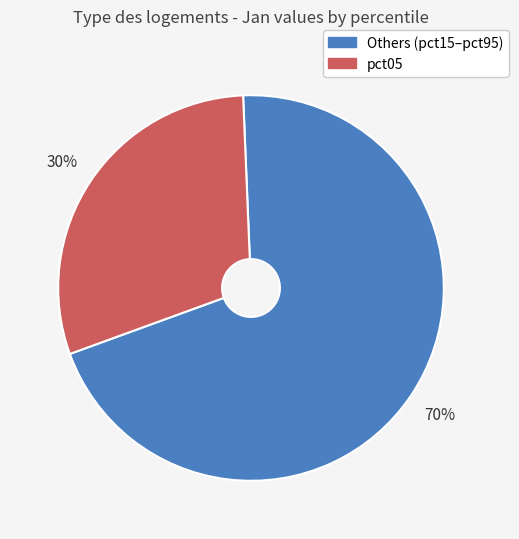

To the nearest percent, what is the difference between the largest and smallest slice percentages?

40%